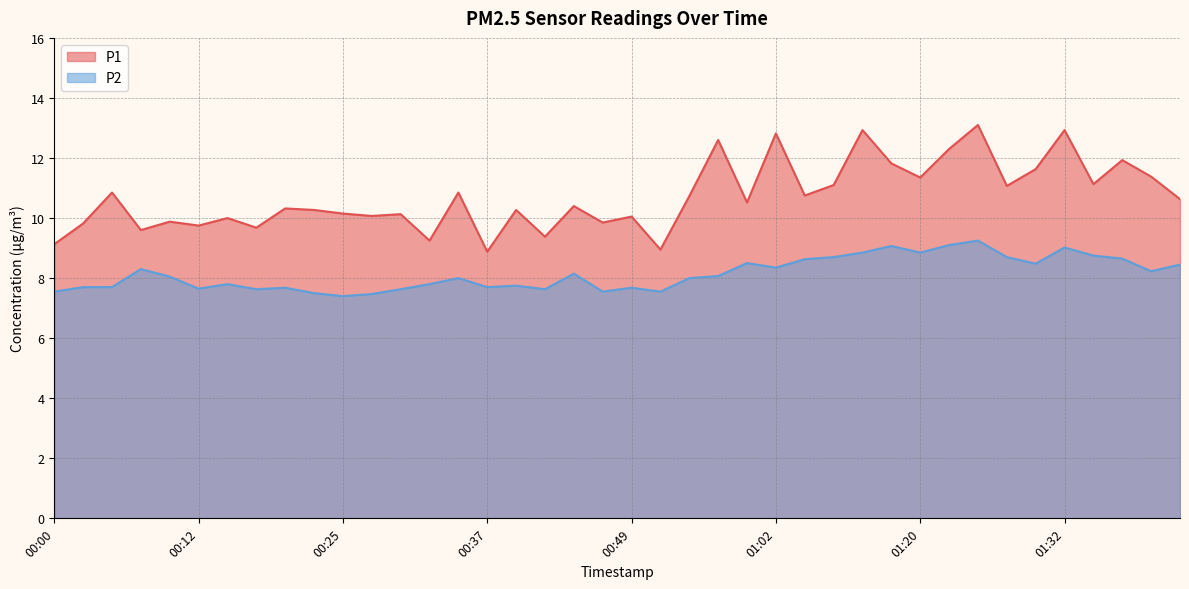

Rank the series by their average value, from lowest to highest.

P2, P1